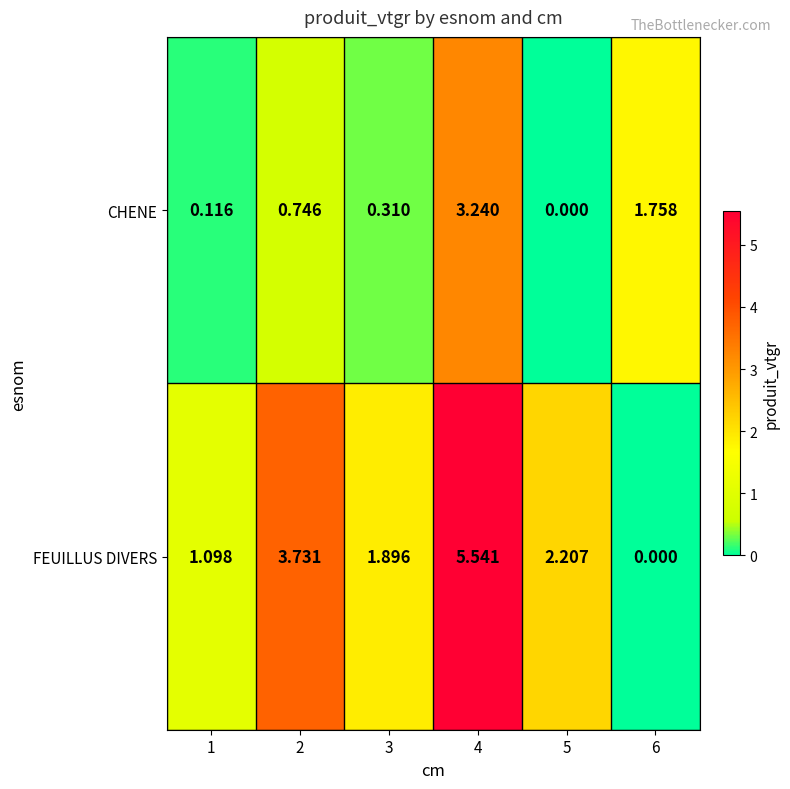

Which series has the widest spread of values?

FEUILLUS DIVERS